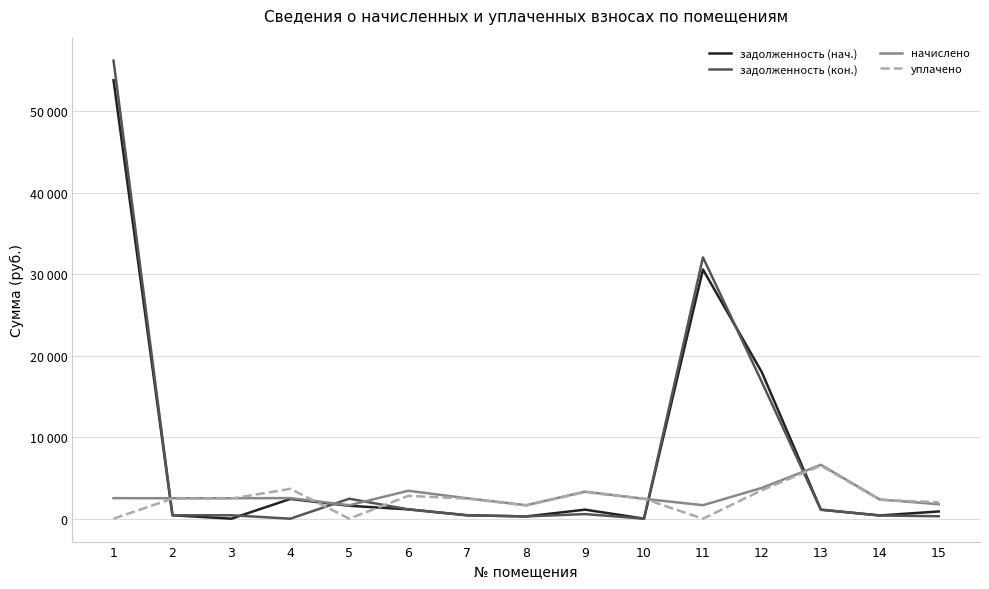

At 3, list the series in order from smallest to largest.

задолженность (нач.), задолженность (кон.), уплачено, начислено